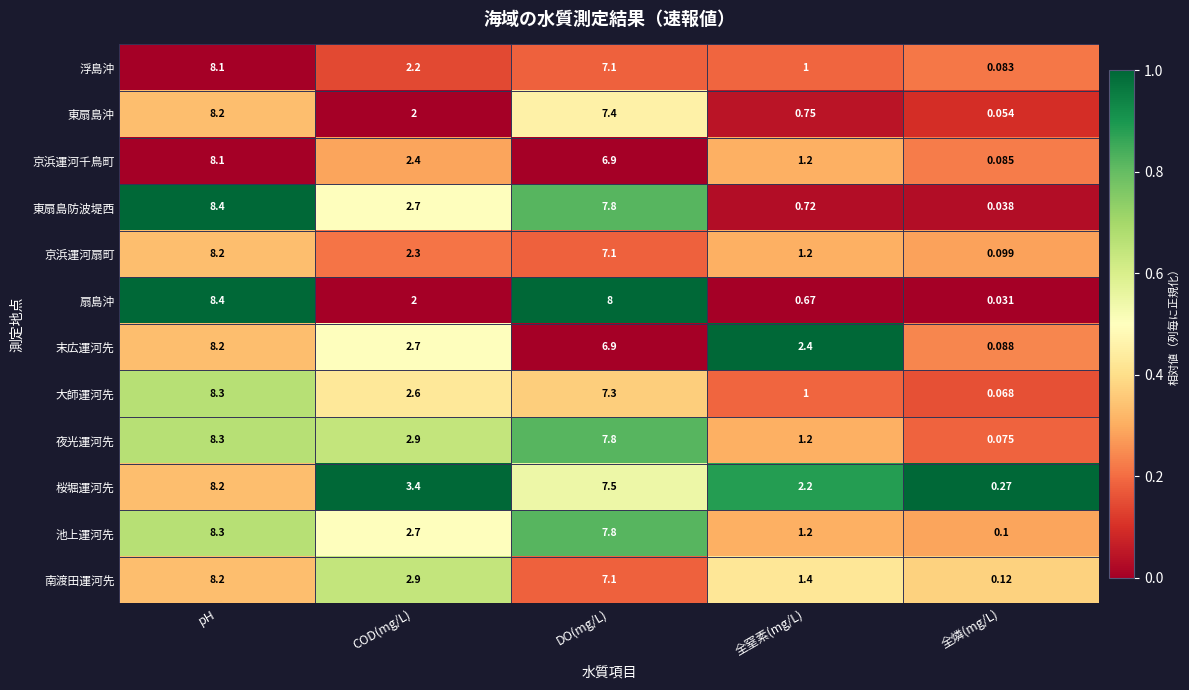

Rank the categories by 夜光運河先 value from lowest to highest.

全燐(mg/L), 全窒素(mg/L), COD(mg/L), DO(mg/L), pH